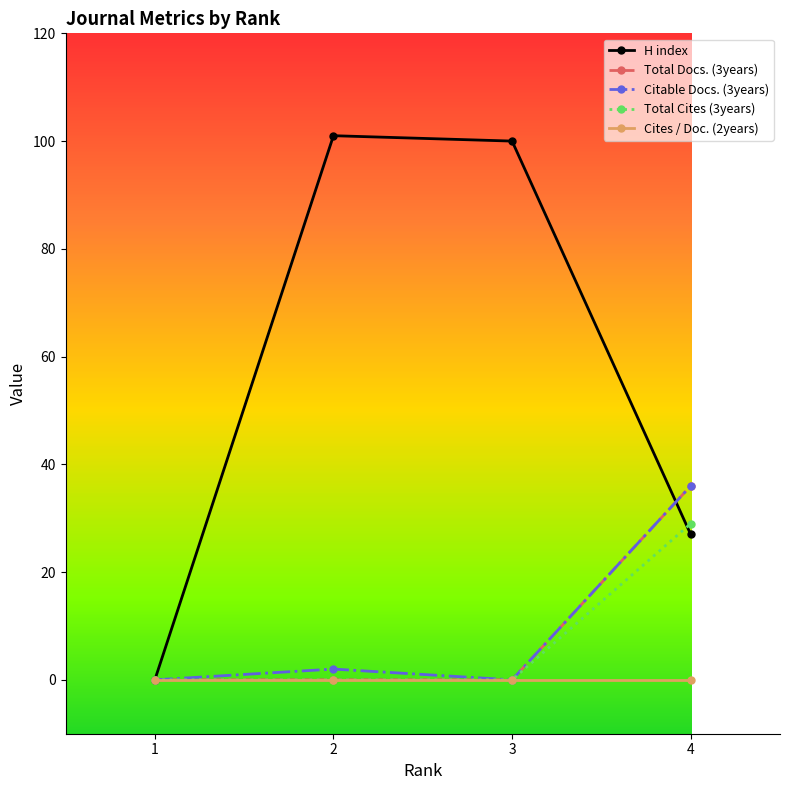

What is the average value of the Total Cites (3years) series?

7